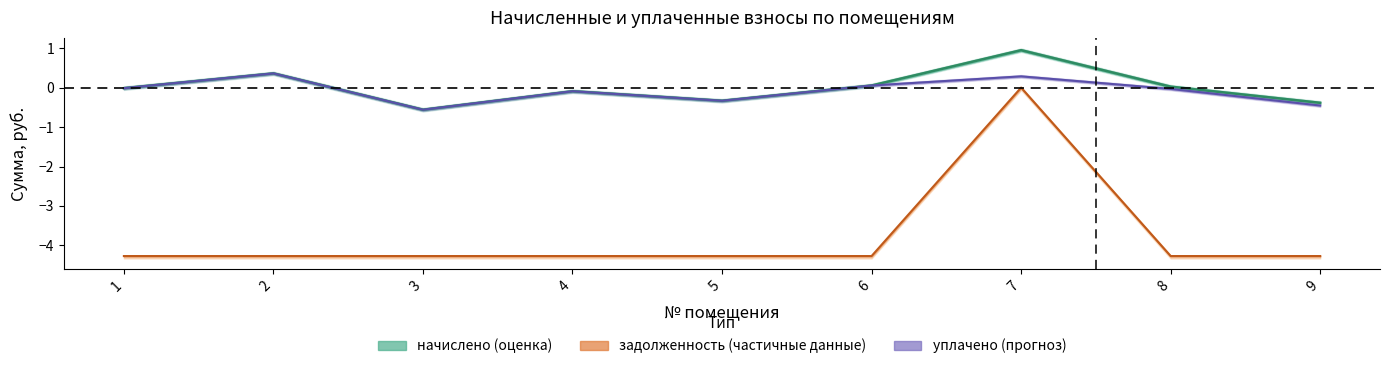

How many series are shown in this chart?

3